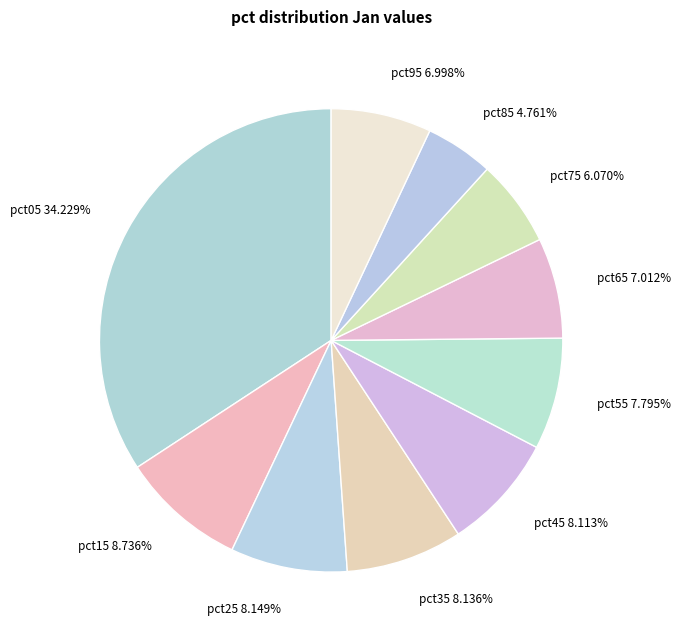

To the nearest percent, what is the combined percentage of pct95 and pct35?

15%